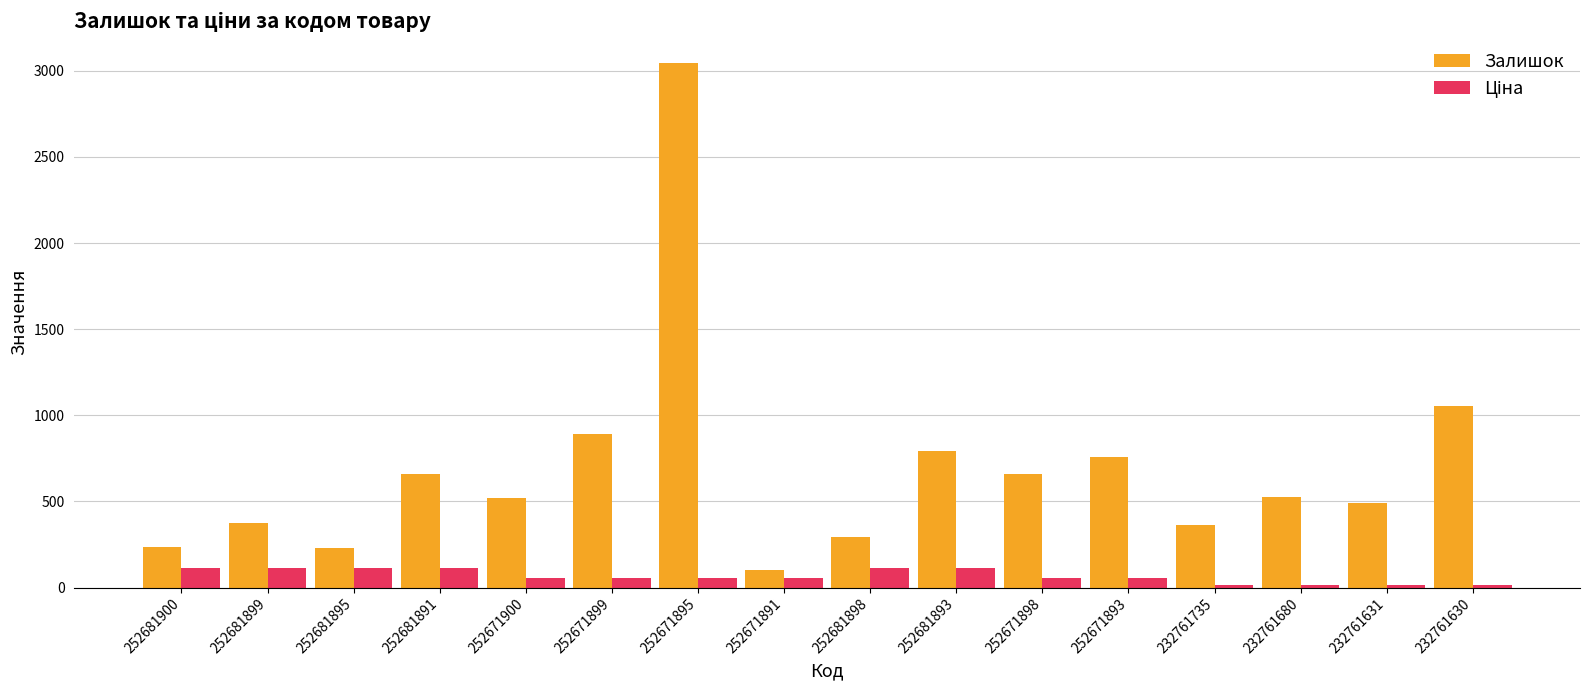

The Залишок series shows 658.0 at 252681891. True or false?

True